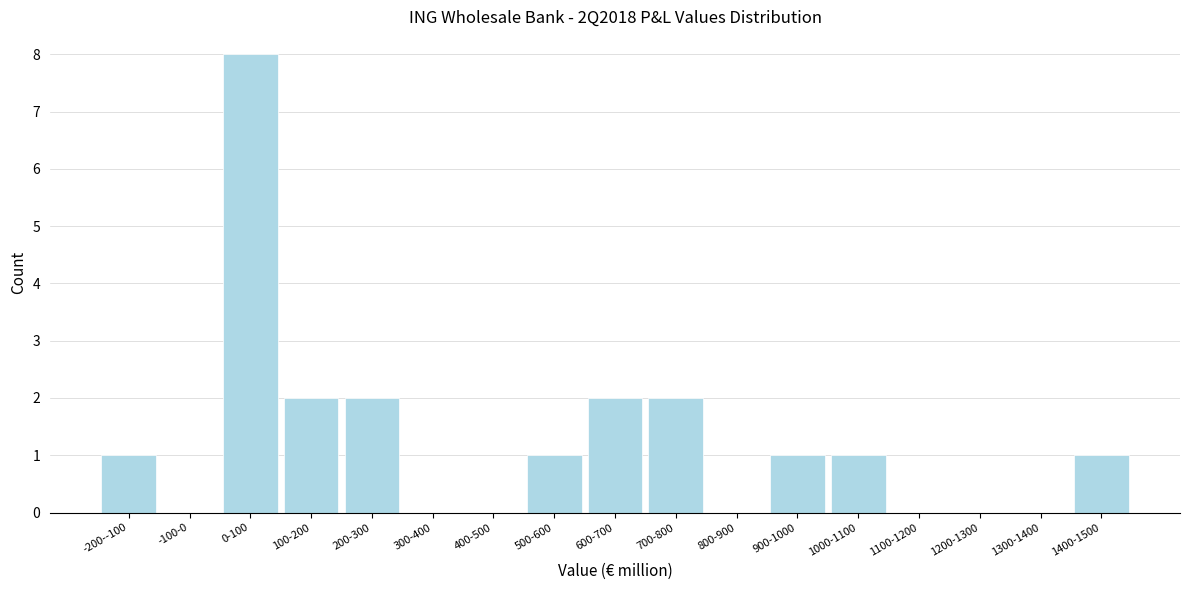

Reading left to right, what are all the values shown in this chart?

-200--100=1	-100-0=0	0-100=8	100-200=2	200-300=2	300-400=0	400-500=0	500-600=1	600-700=2	700-800=2	800-900=0	900-1000=1	1000-1100=1	1100-1200=0	1200-1300=0	1300-1400=0	1400-1500=1